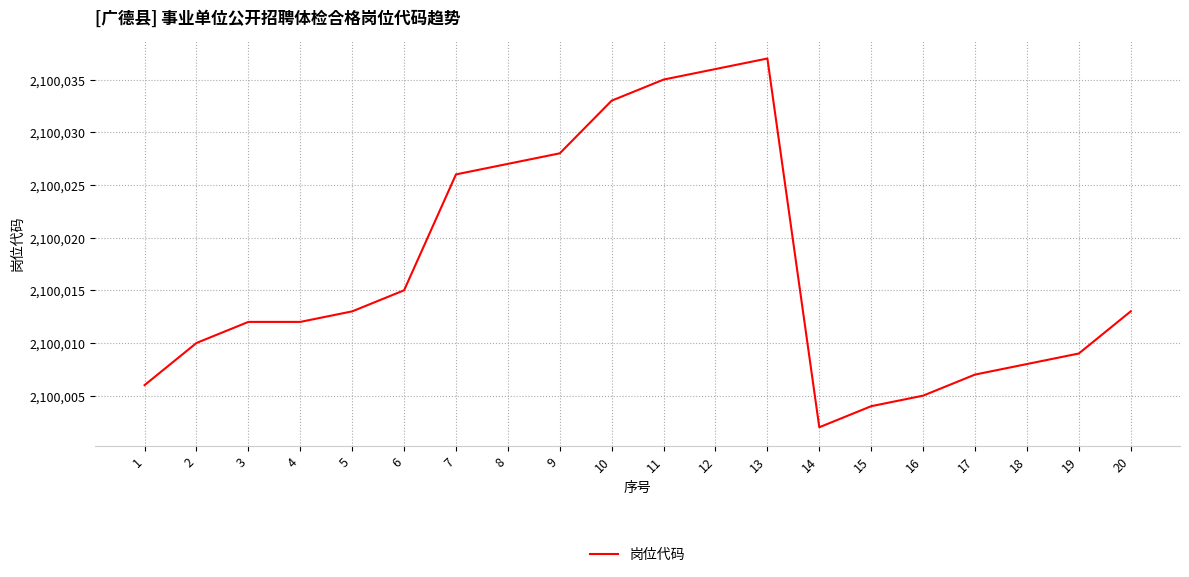

True or false: the data shows 2100015 at 6.

True